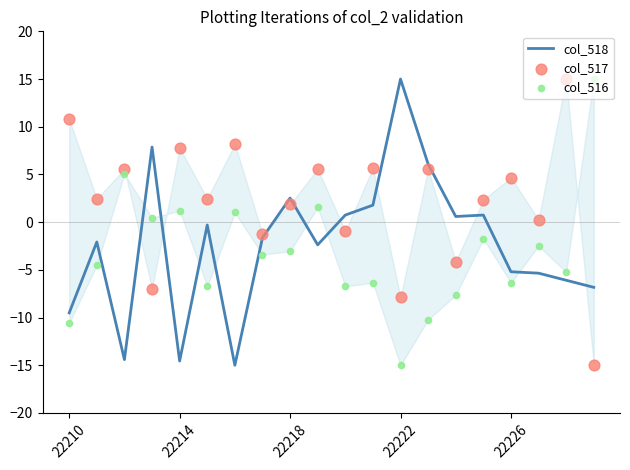

Is the value of col_518 at 13 greater than the value of col_516 at 9?

Yes